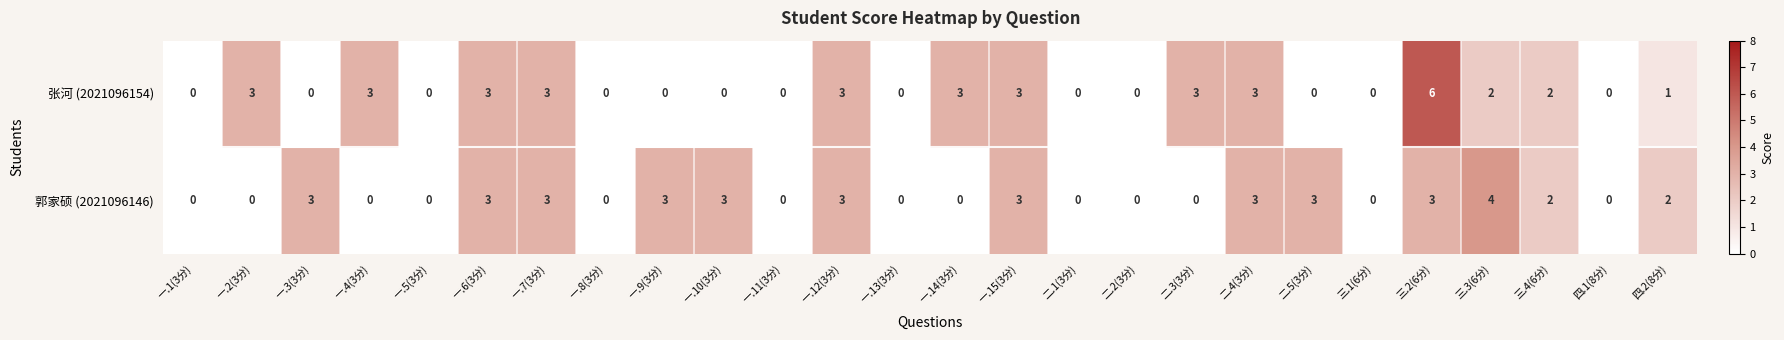

What is the maximum value for 郭家硕 (2021096146)?

4